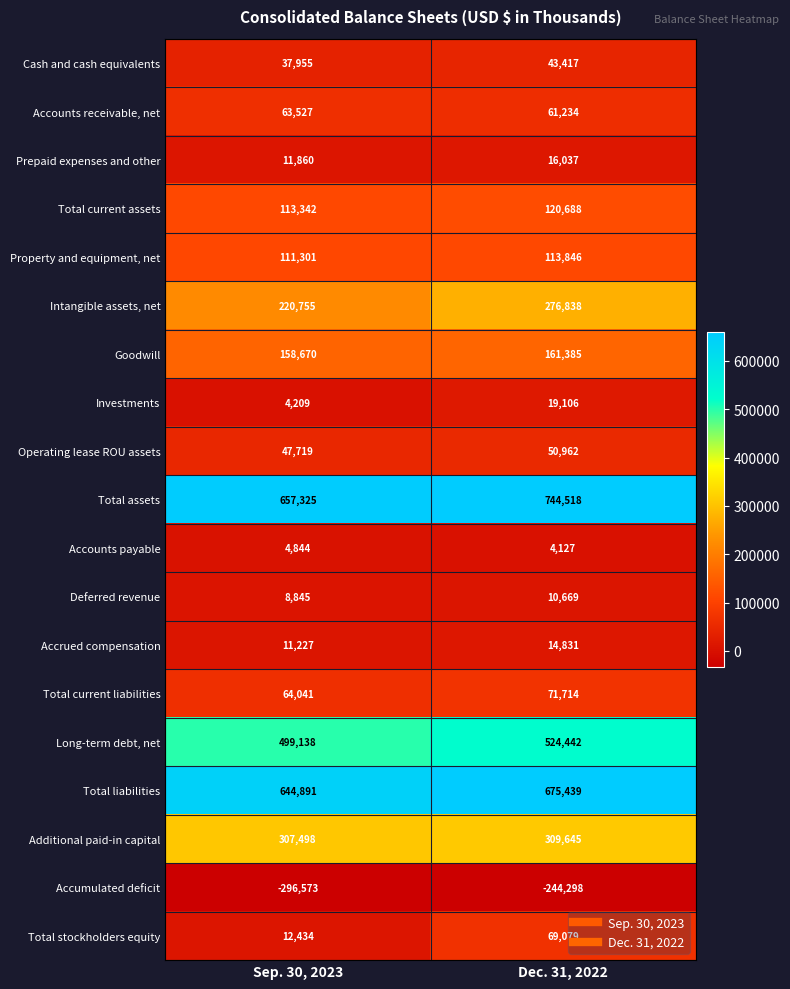

What is the minimum value shown in the chart?

-296573